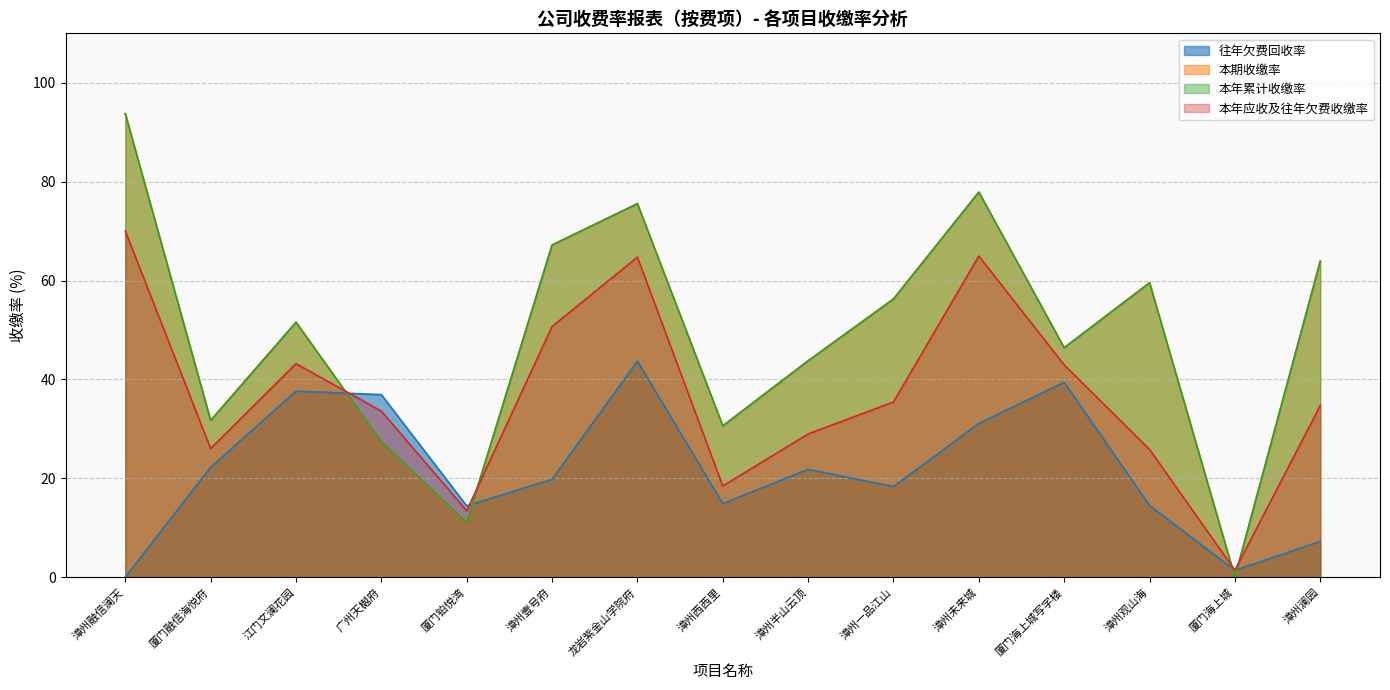

In 本期收缴率, how many points are lower than both neighbors (excluding endpoints)?

5